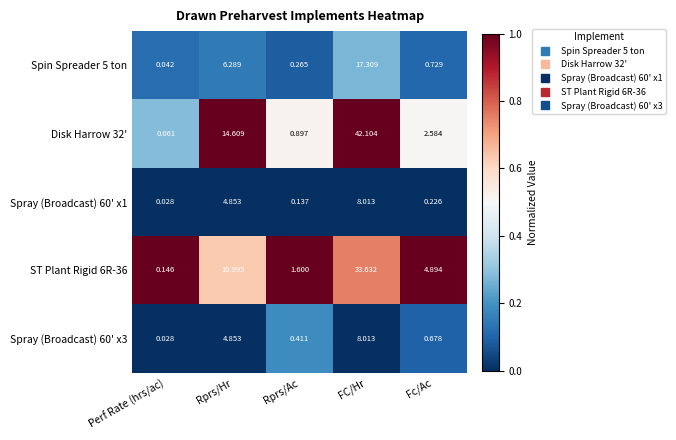

List the labels in order of ST Plant Rigid 6R-36 value, smallest first.

Perf Rate (hrs/ac), Rprs/Ac, Fc/Ac, Rprs/Hr, FC/Hr